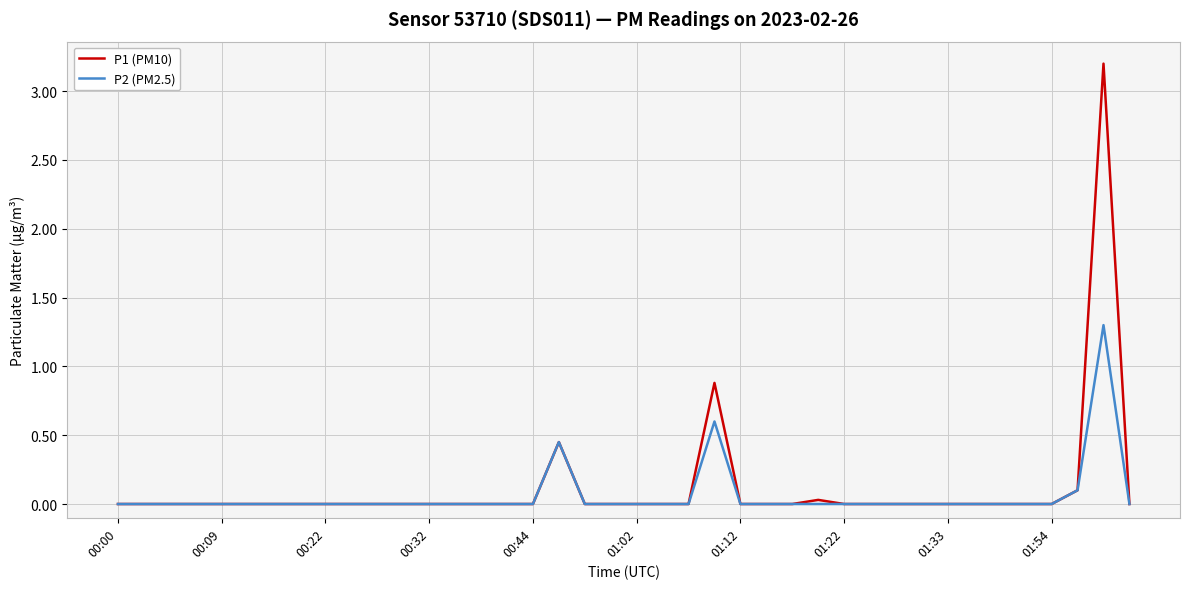

What is the difference between the maximum and minimum values in the P1 (PM10) series?

3.2